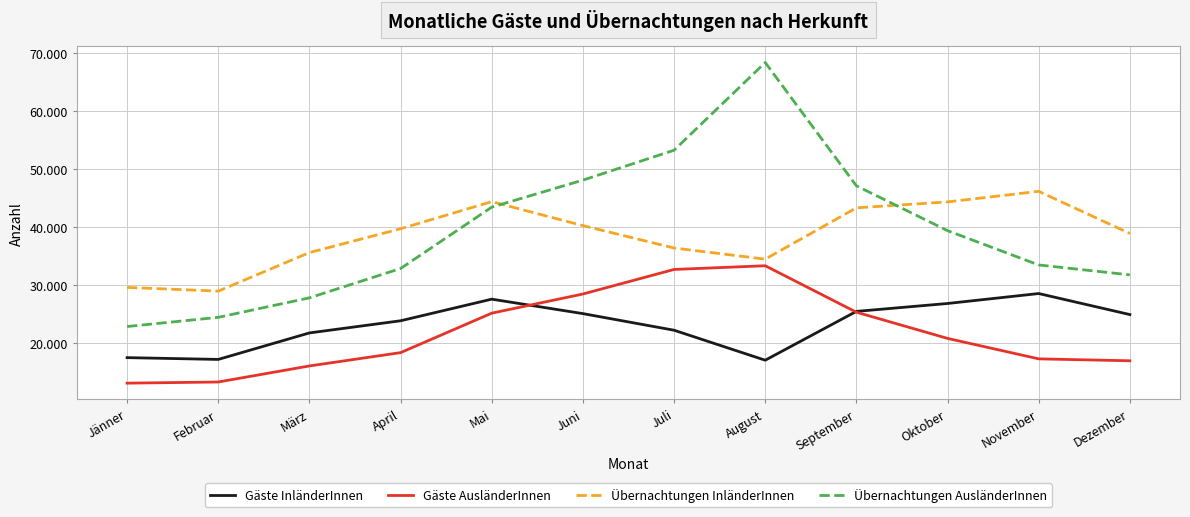

At how many categories does at least one series exceed 38795?

9